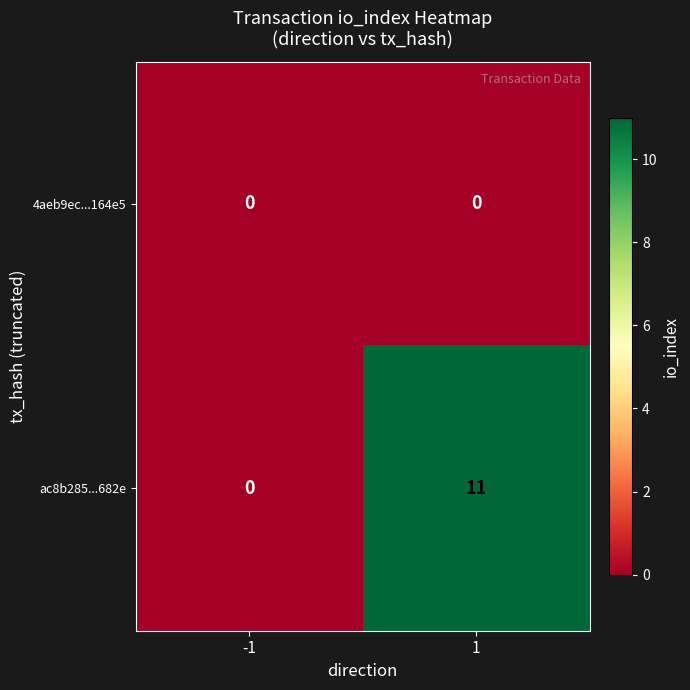

Which series has the largest range (max minus min)?

ac8b285...682e